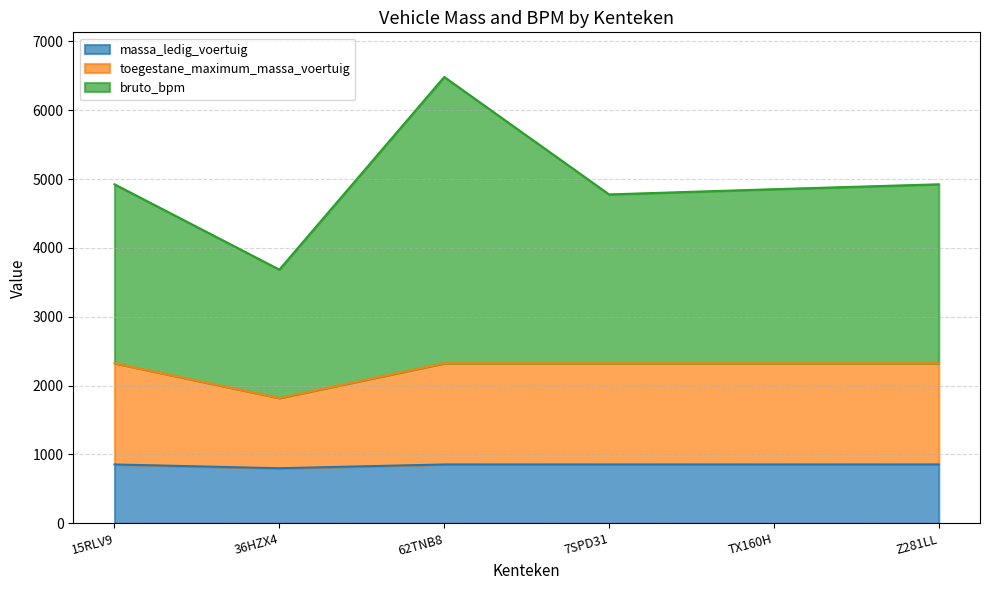

Reading left to right, transcribe all the data shown in this chart.

massa_ledig_voertuig: 15RLV9=855	36HZX4=800	62TNB8=855	7SPD31=855	TX160H=855	Z281LL=855
toegestane_maximum_massa_voertuig: 15RLV9=2325	36HZX4=1820	62TNB8=2325	7SPD31=2325	TX160H=2325	Z281LL=2325
bruto_bpm: 15RLV9=4924	36HZX4=3685	62TNB8=6483	7SPD31=4777	TX160H=4853	Z281LL=4924